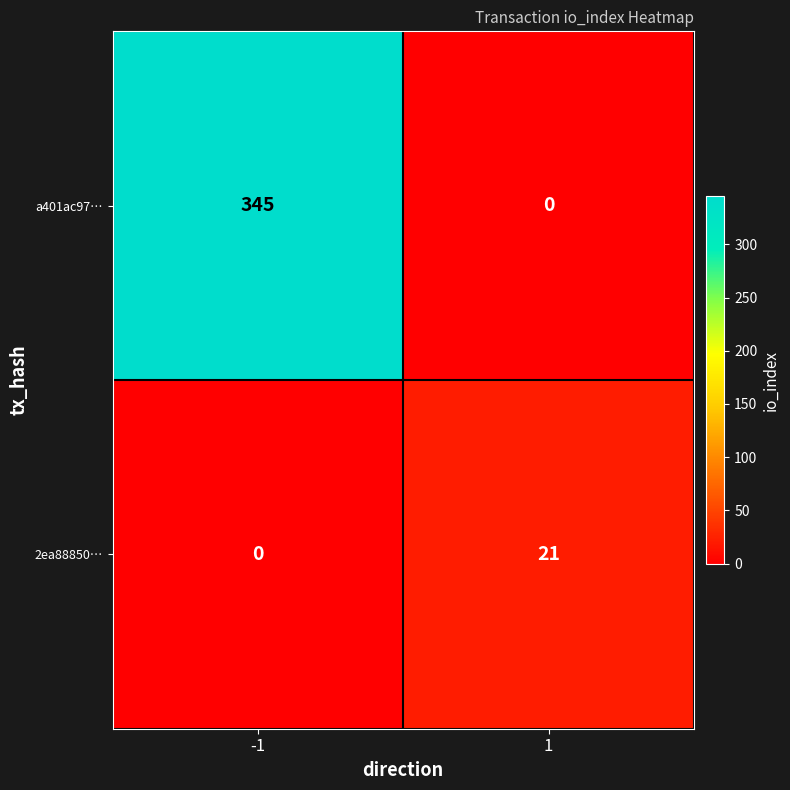

What is the total value across all series at 1?

21